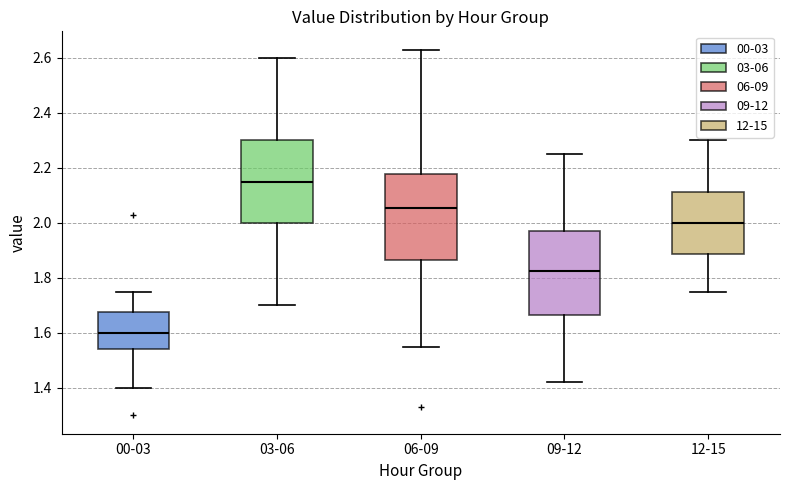

Reading left to right, read every box against the y-axis: the position of its median line, the range the box covers, and the ends of its whiskers. The values are not printed on the chart, so give them approximately, as read against the axis.

00-03: median 1.60, box 1.54 to 1.68, whiskers 1.40 to 1.76
03-06: median 2.16, box 2.00 to 2.30, whiskers 1.70 to 2.60
06-09: median 2.06, box 1.86 to 2.18, whiskers 1.56 to 2.64
09-12: median 1.82, box 1.66 to 1.98, whiskers 1.42 to 2.26
12-15: median 2.00, box 1.88 to 2.12, whiskers 1.76 to 2.30